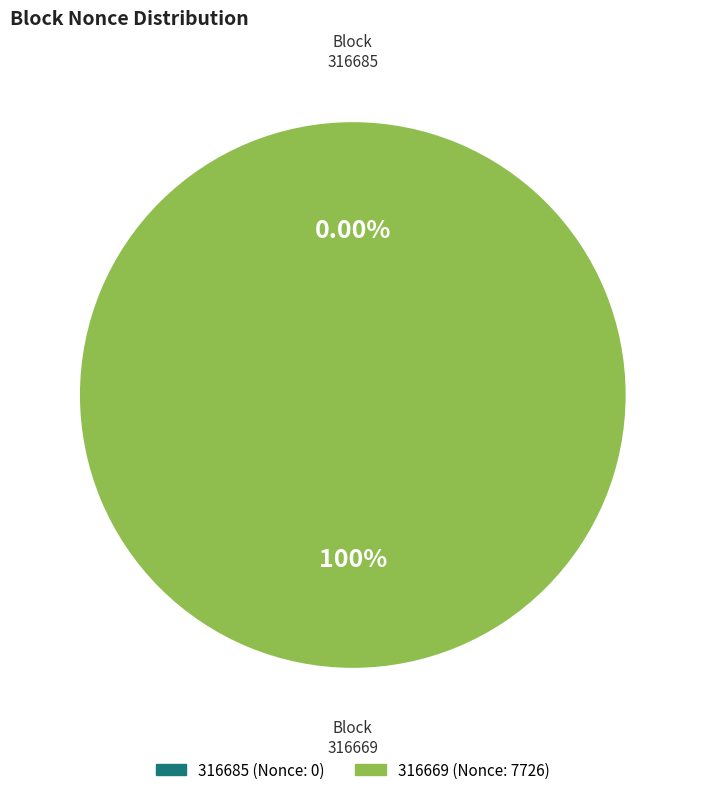

The 316685 slice represents 8% of the pie. True or false?

False